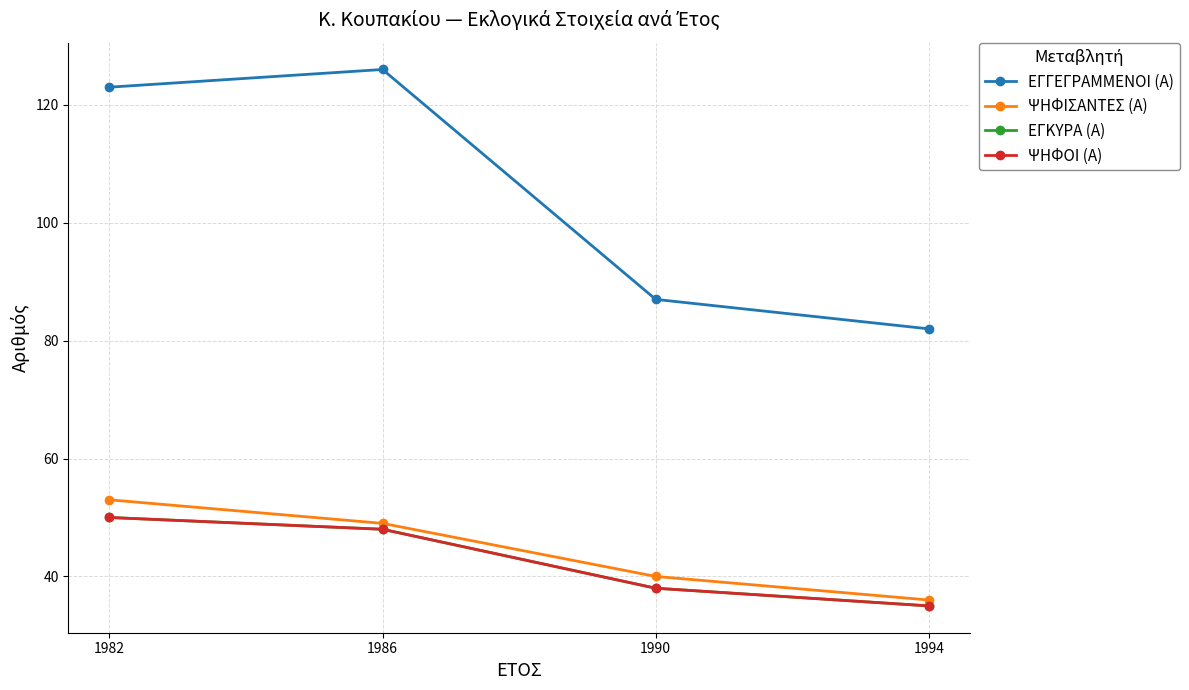

How many data points in ΕΓΚΥΡΑ (Α) are above 48?

1